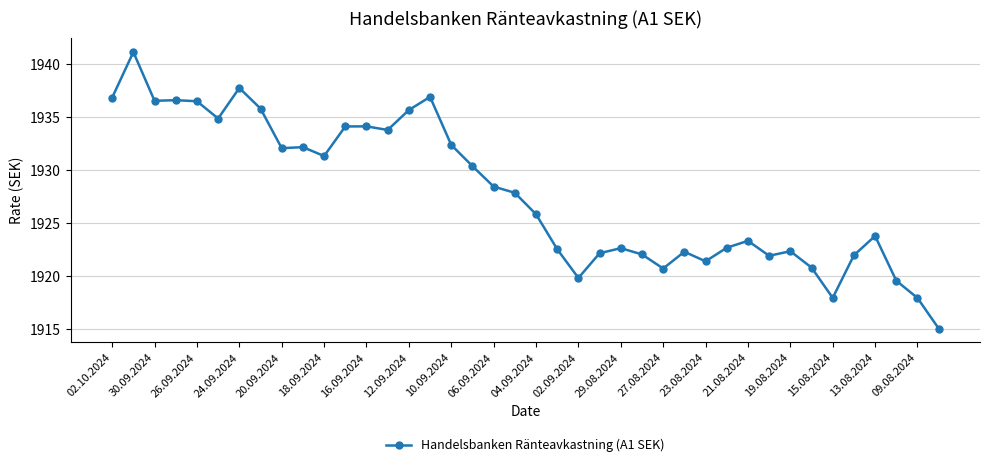

What is the smallest value displayed?

1915.1